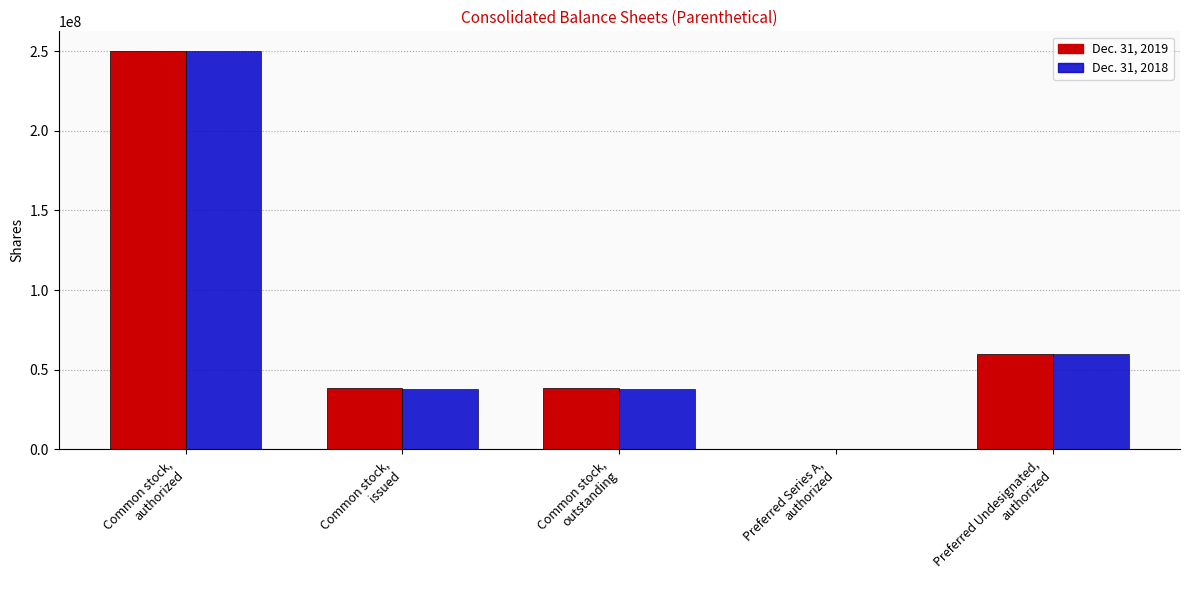

How many data points does each series have?

5